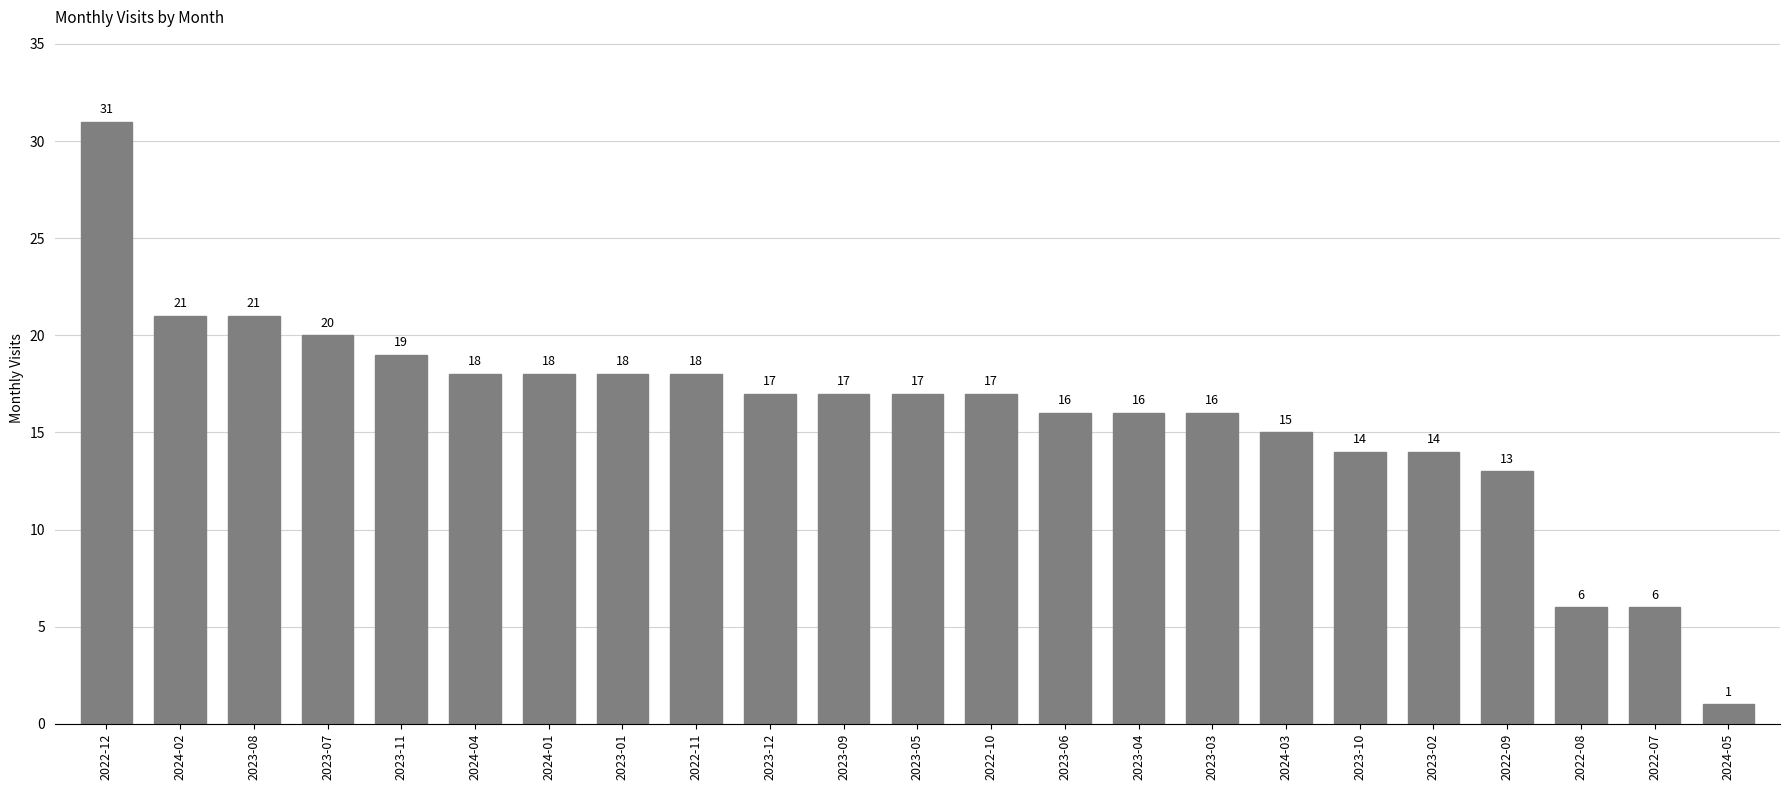

The value at 2023-06 is 16. True or false?

True